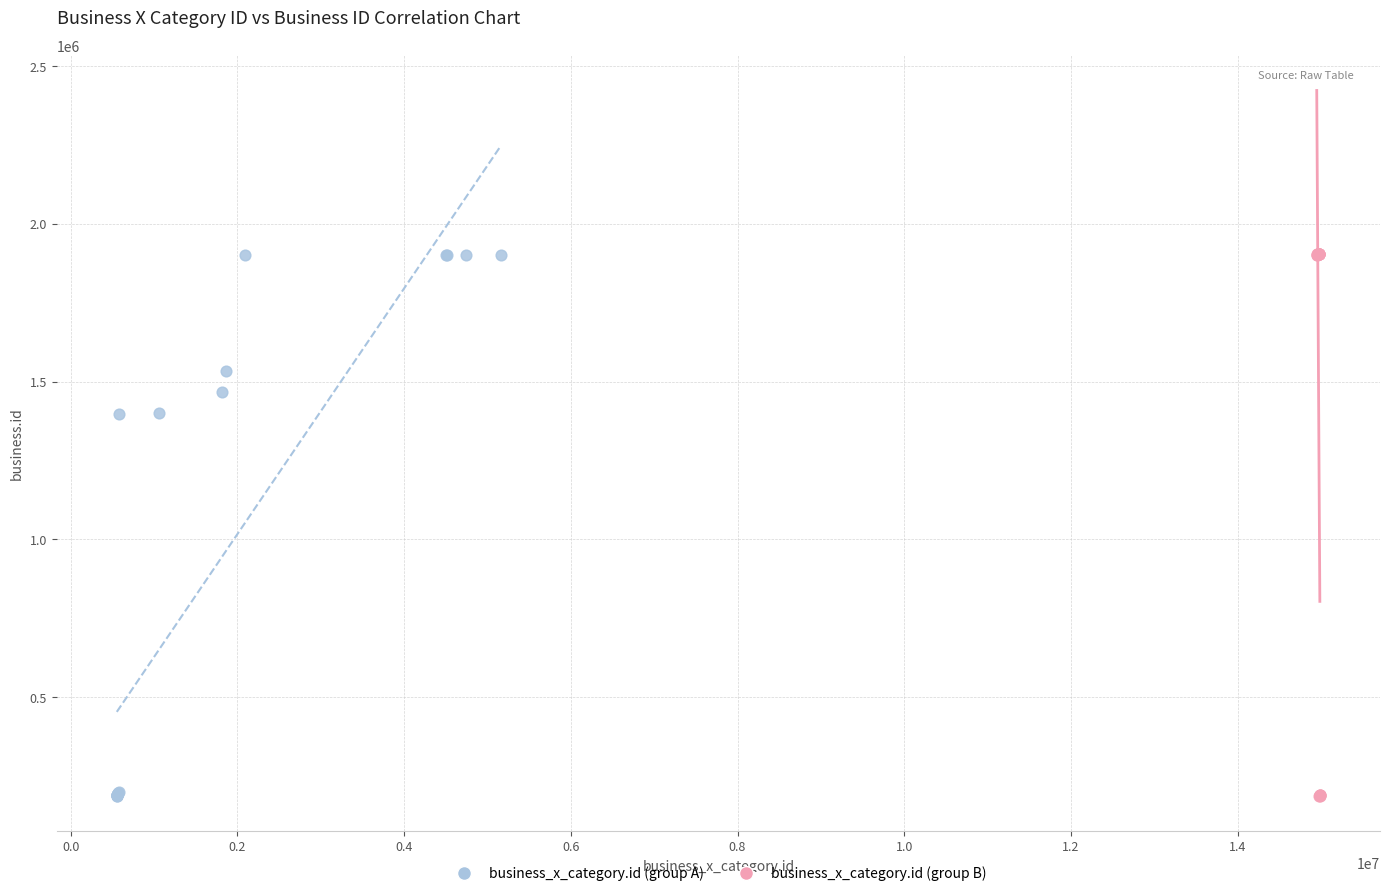

What are all the series names shown in the legend?

business_x_category.id (group A), business_x_category.id (group B)